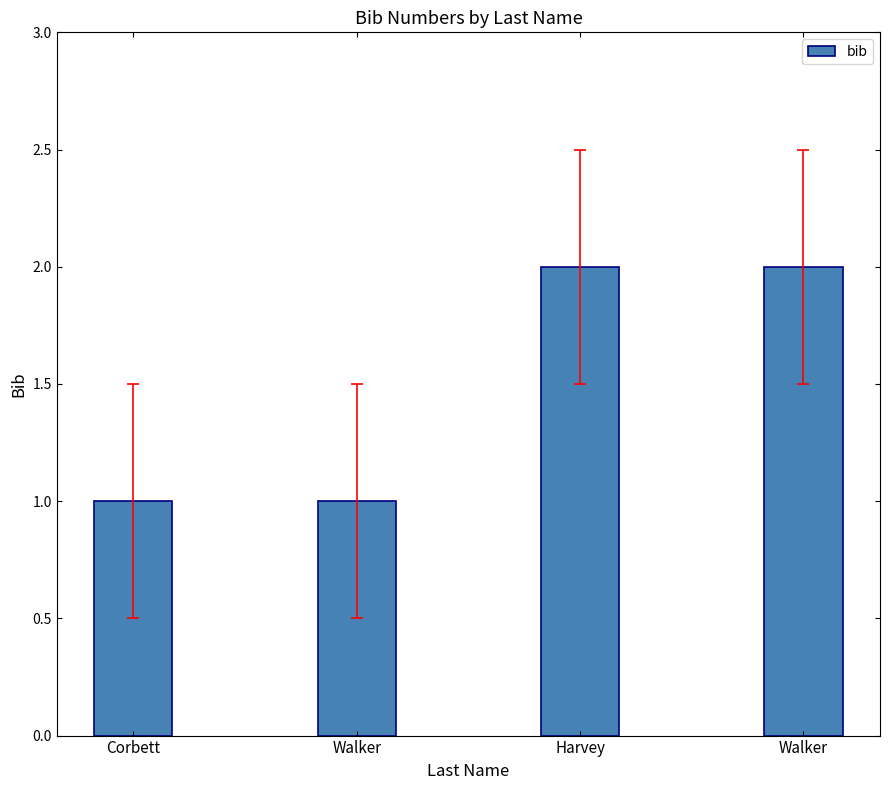

What is the maximum value shown in the chart?

2